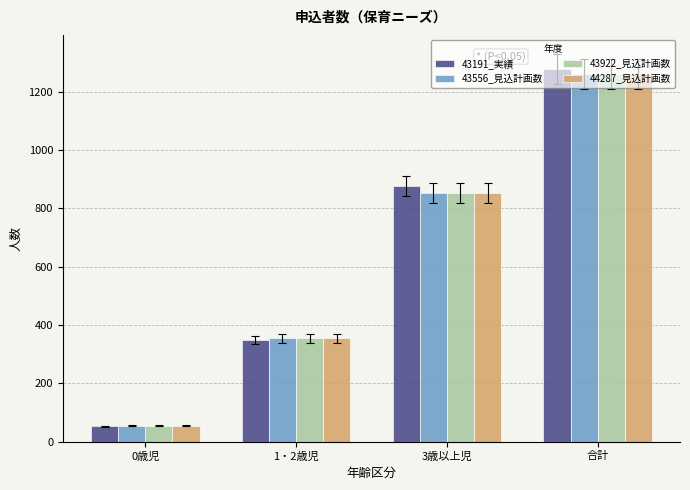

Count the number of data series in this chart.

4